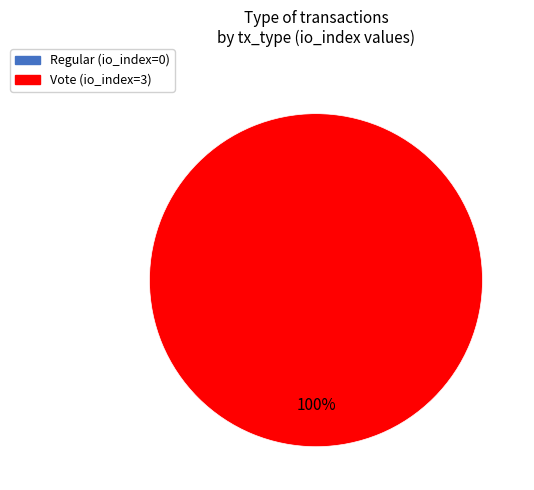

To the nearest percent, what is the difference between the Regular and Vote slice percentages?

100%